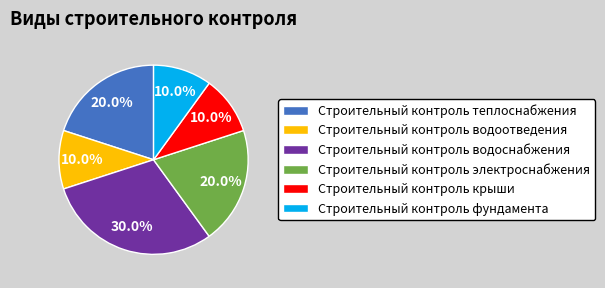

Does any single category account for the majority?

No